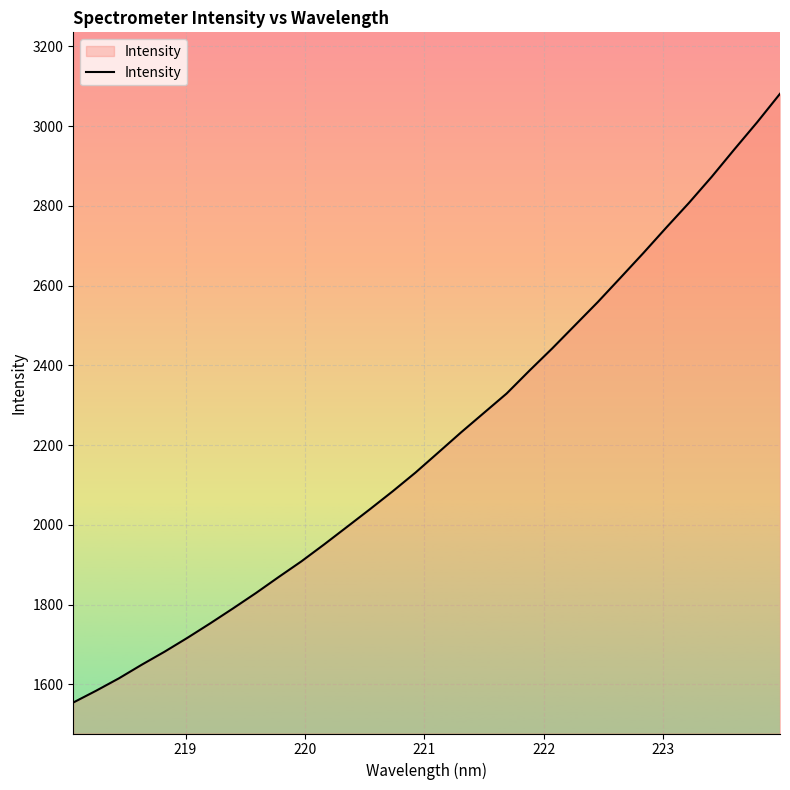

What is the difference between the maximum and minimum values?

1526.9